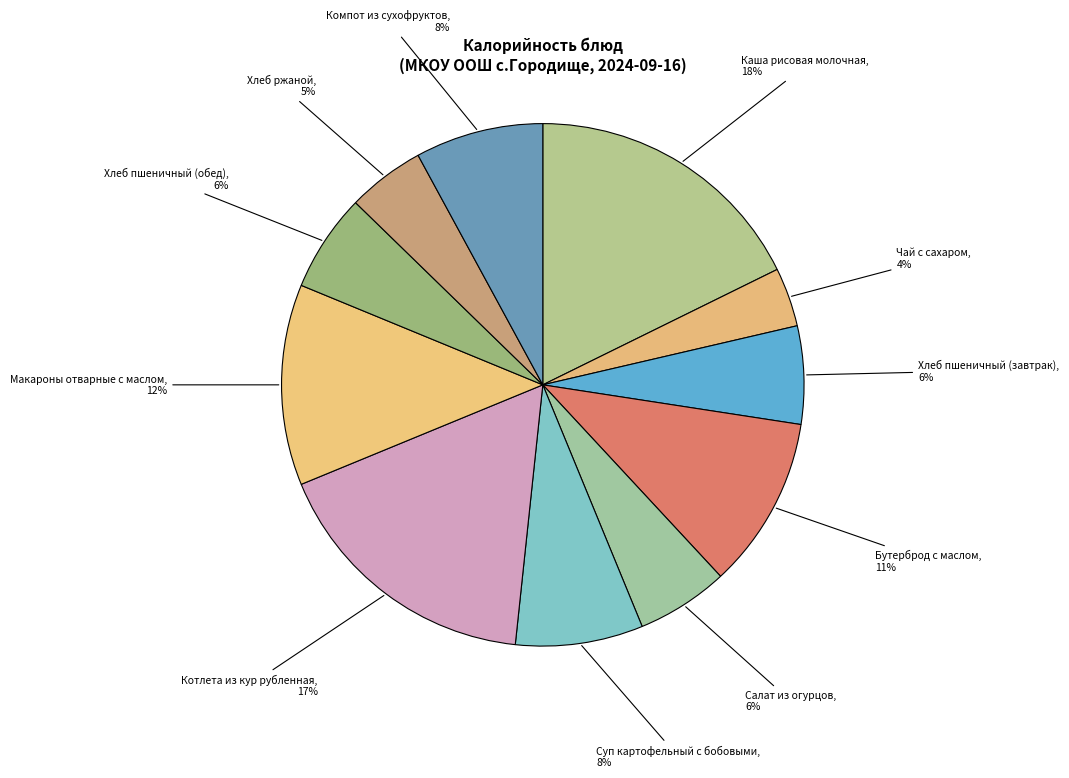

To the nearest percent, what is the difference between the largest and smallest slice percentages?

14%